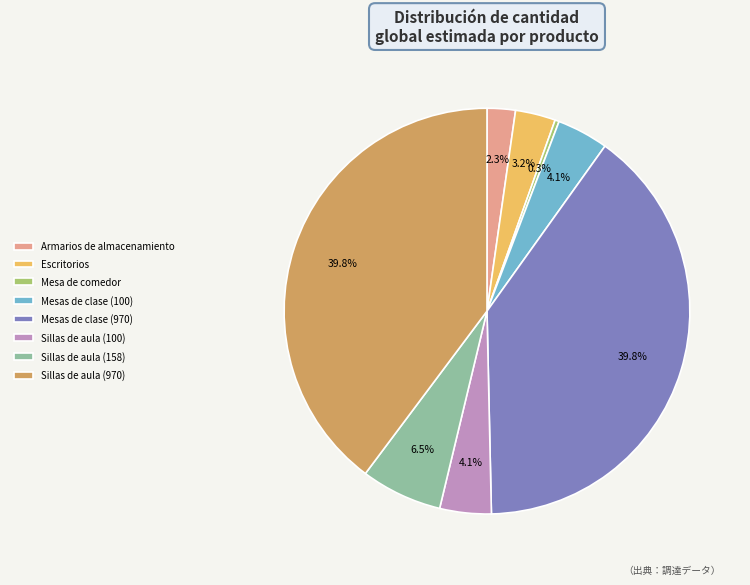

What is the smallest slice in the pie chart?

Mesa de comedor